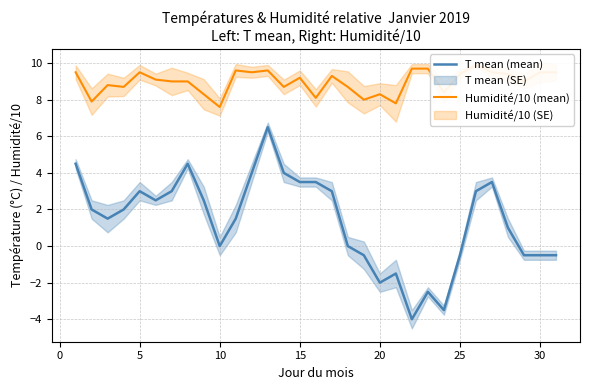

What is the highest value of the T mean (mean) series?

6.5